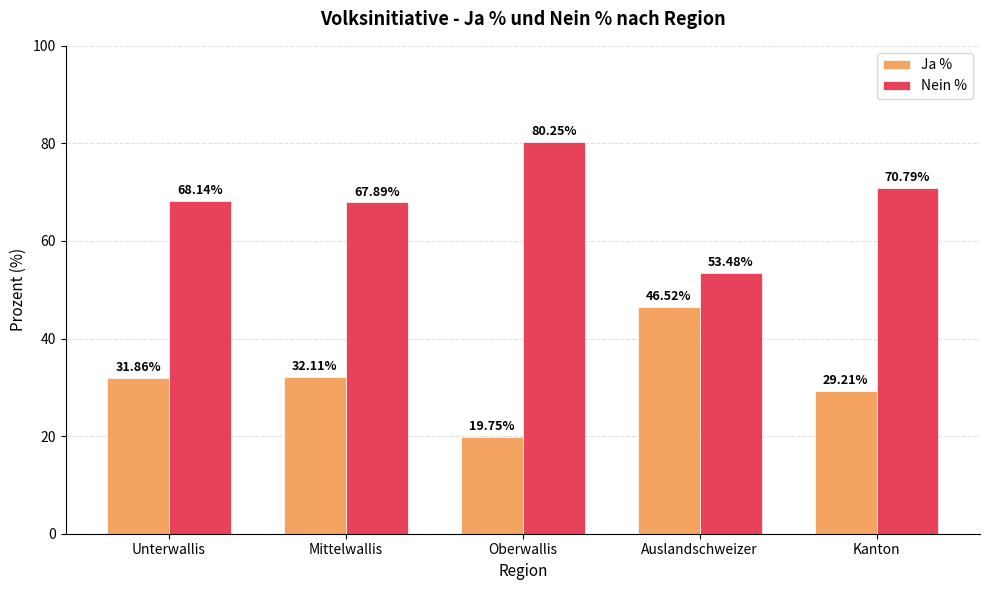

What is the difference between the Nein % values at Oberwallis and Kanton?

9.5